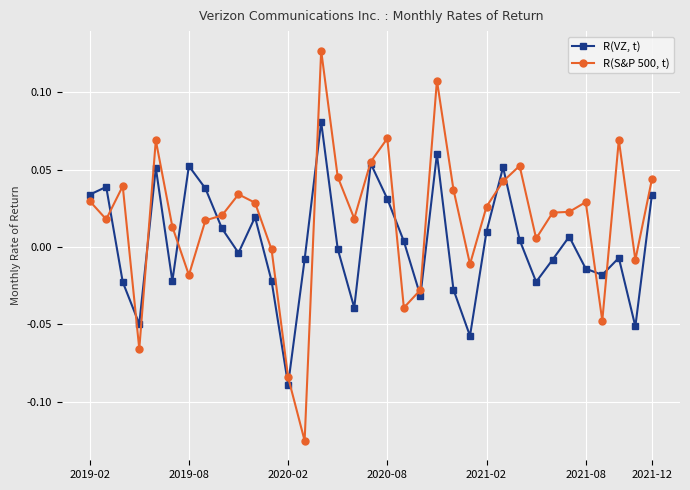

Which series has the widest spread of values?

R(S&P 500, t)